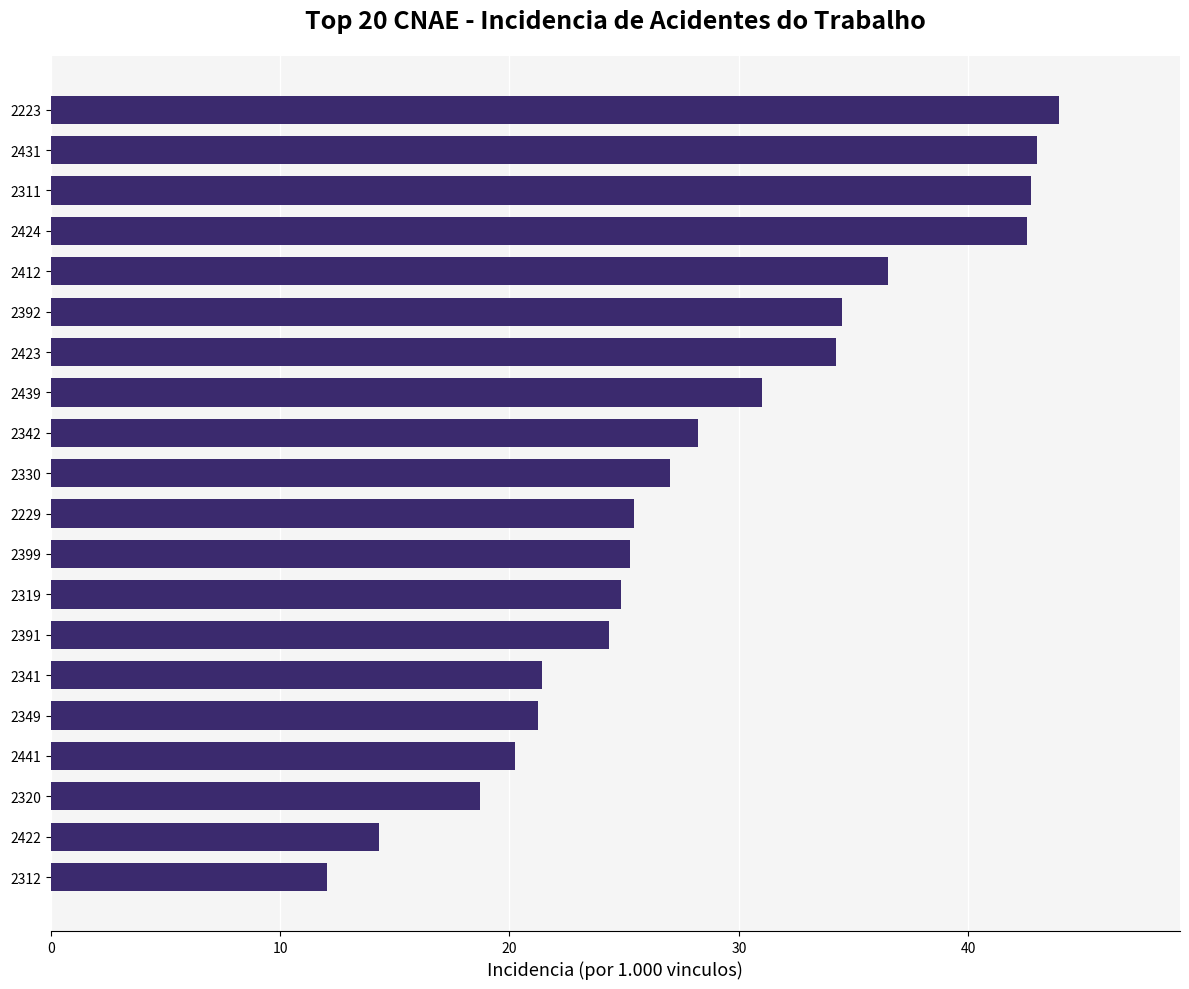

What is the sum of the values at 2330 and 2441?

47.3